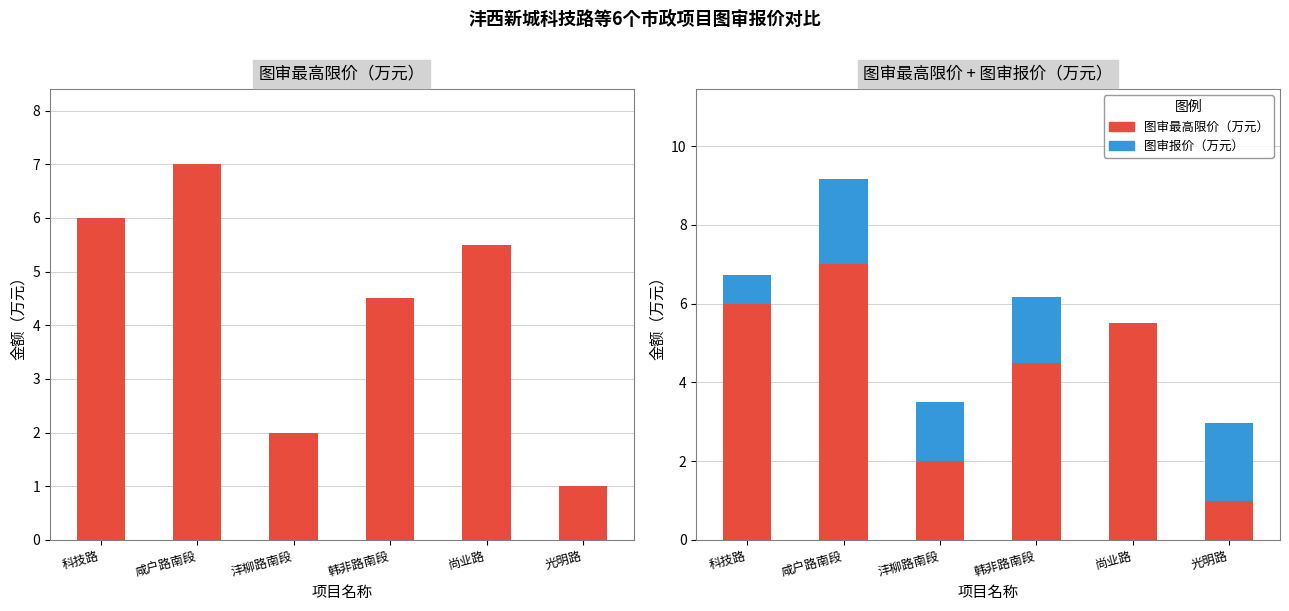

What position from the left is 光明路?

6